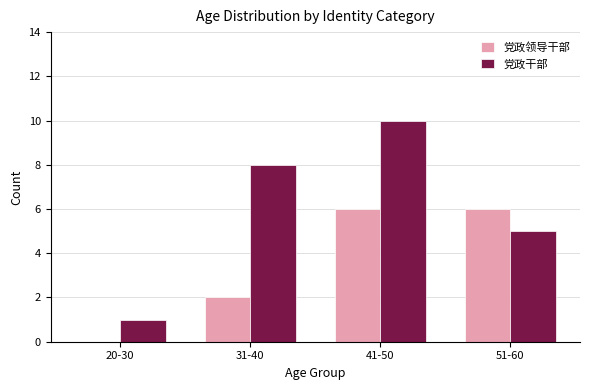

Count the number of data series in this chart.

2